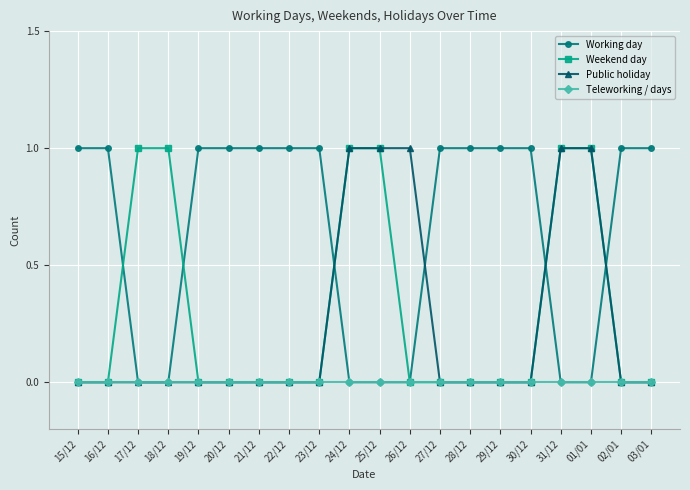

Is the value of Working day at 02/01 greater than the value of Teleworking / days at 02/01?

Yes